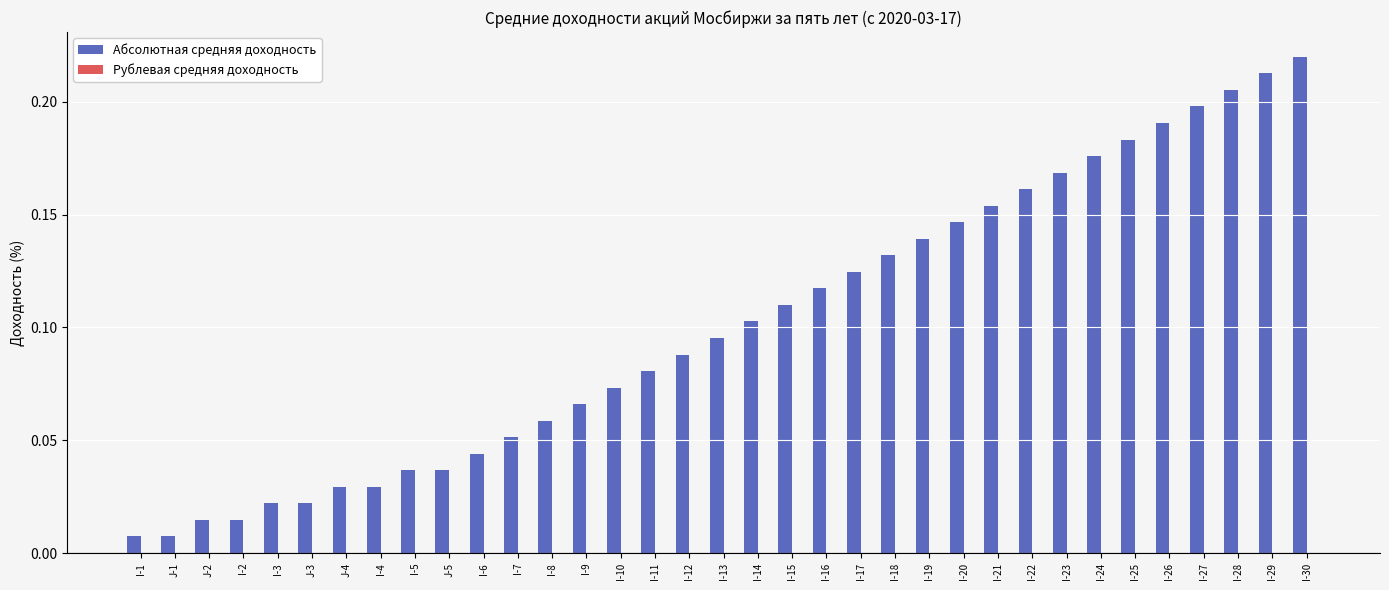

What is the label of the 2nd bar from the right?

I-29